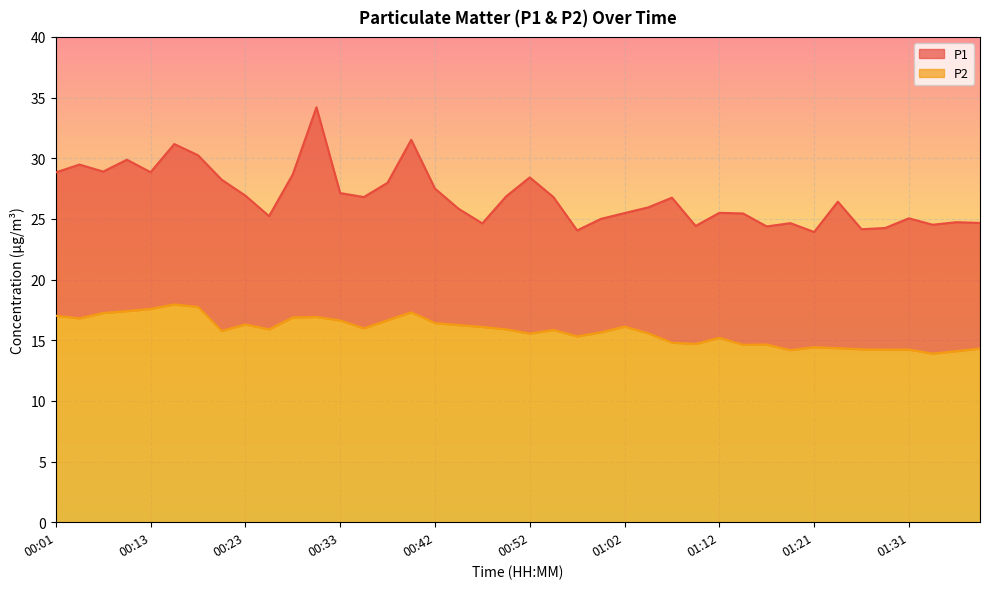

What is the label of the 37th point from the left?

01:31